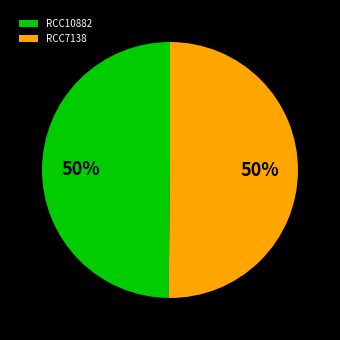

Approximately how many times larger is the value at RCC7138 compared to RCC10882?

1.0